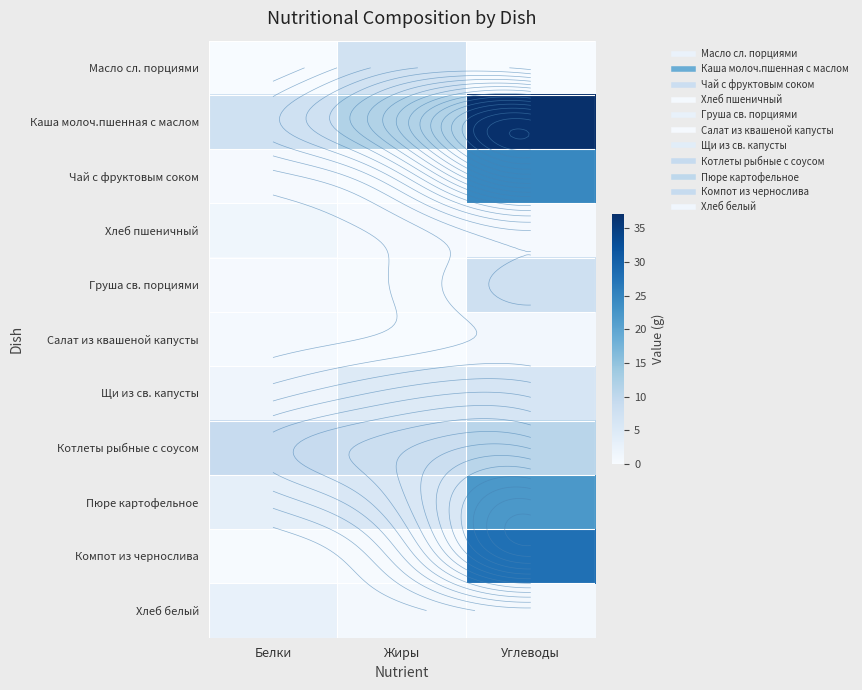

How many data points does each series have?

3